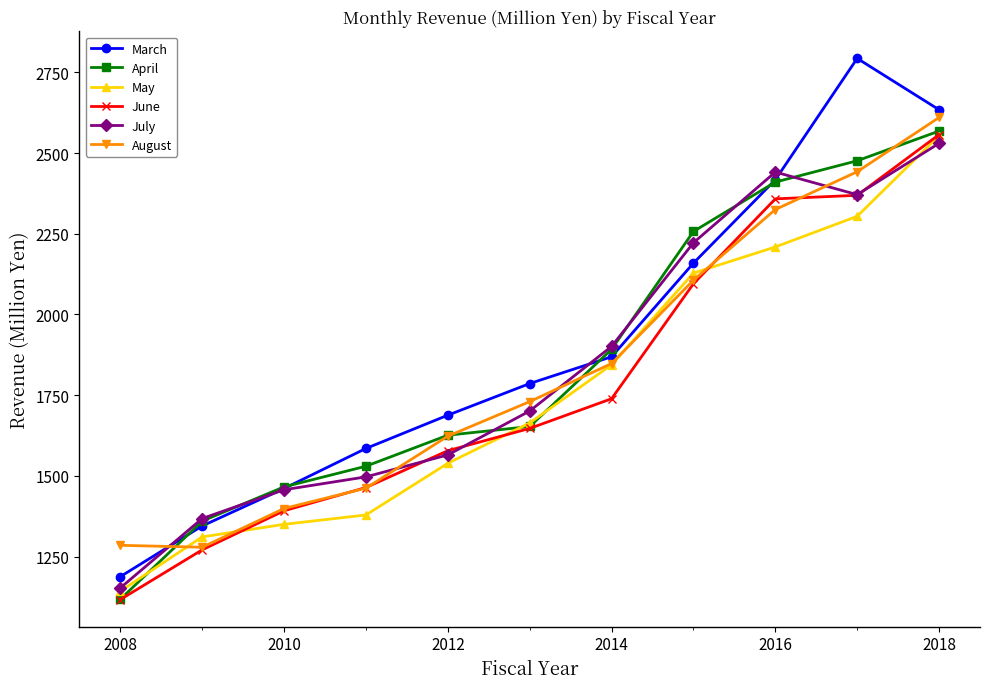

What is the sum of all August values?

20109